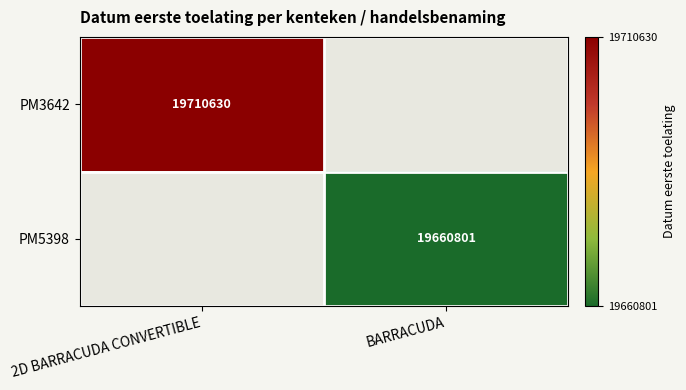

How many series are shown in this chart?

2